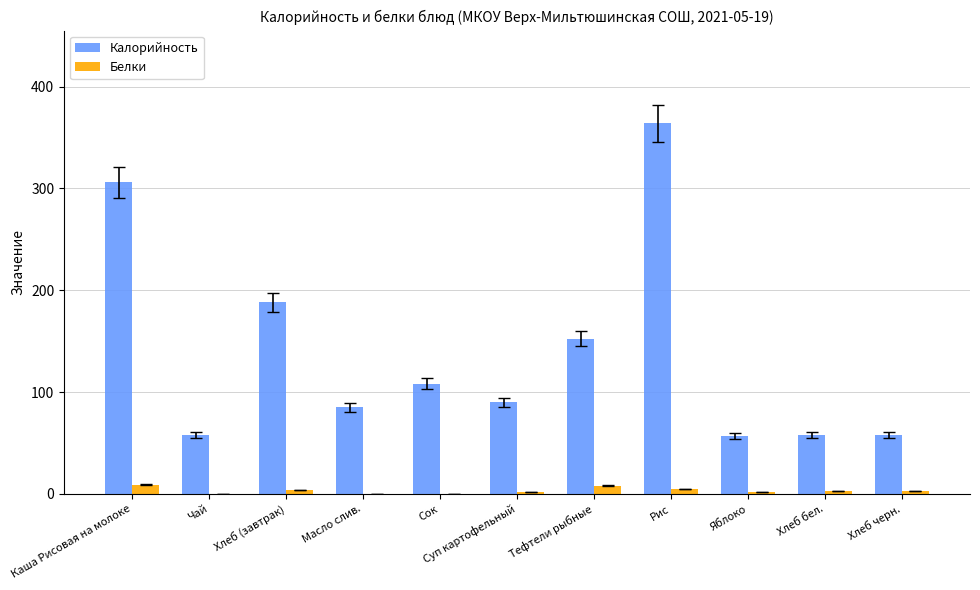

Which category has the highest value in the Калорийность series?

Рис